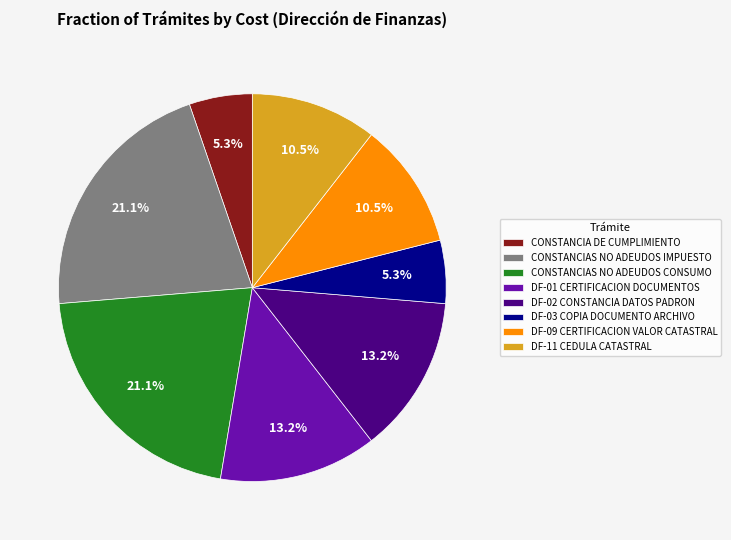

Is there a majority slice in this chart?

No